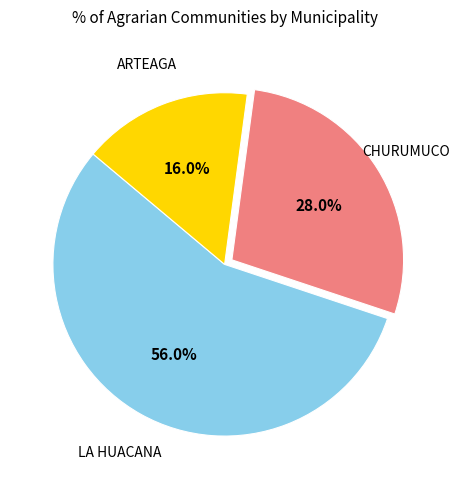

What is the largest slice in the pie chart?

LA HUACANA